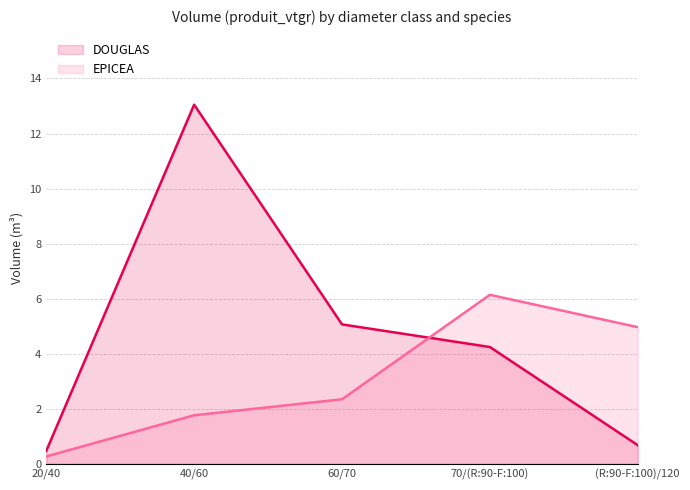

How many lines are shown in the chart?

2